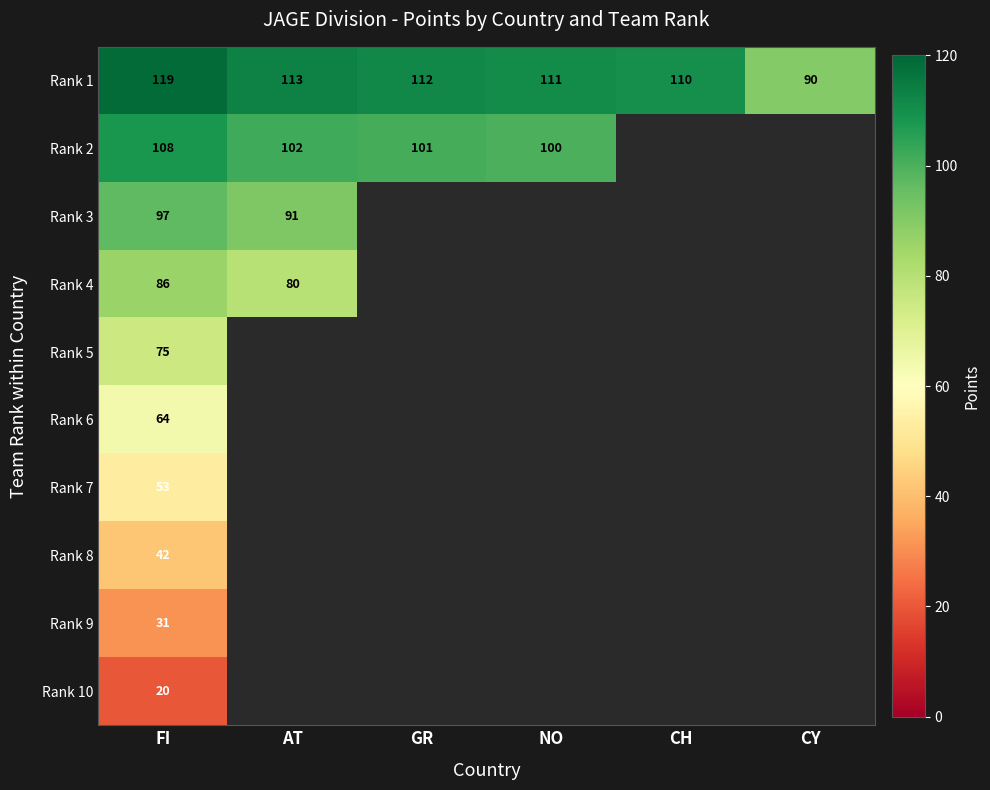

Which label corresponds to the smallest value in the chart?

FI